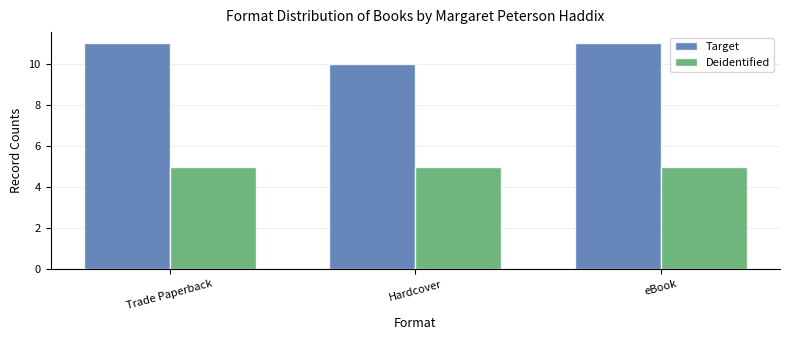

Is the value of Target at Hardcover greater than the value of Deidentified at Trade Paperback?

Yes